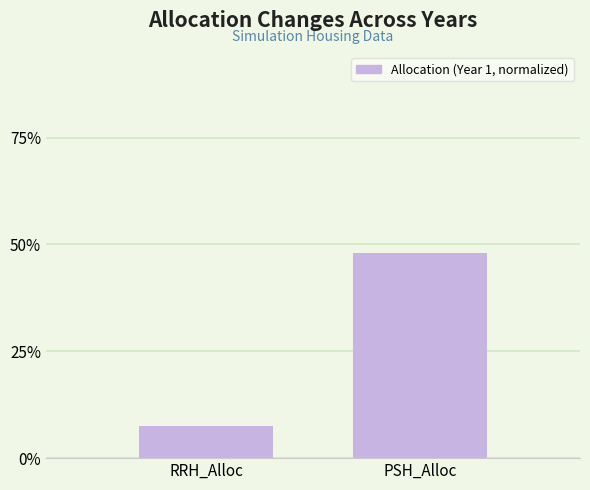

What is the average value?

0.3